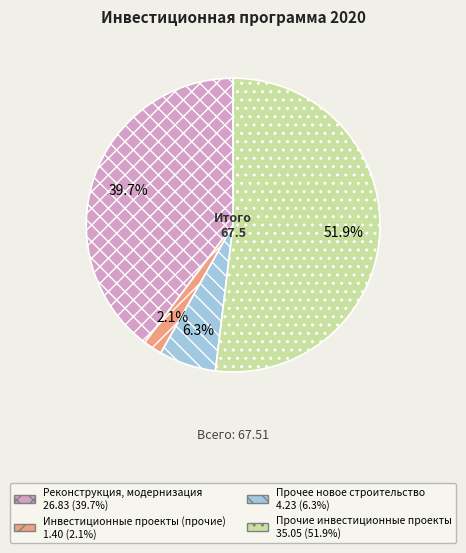

How many slices are in this pie chart?

4